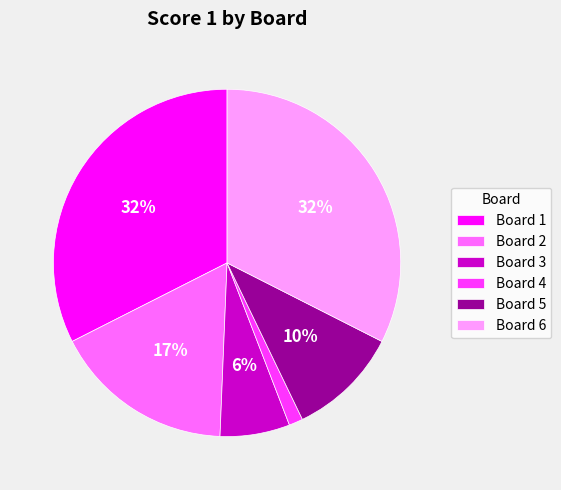

Is it true that Board 1 is 40% of the pie?

False